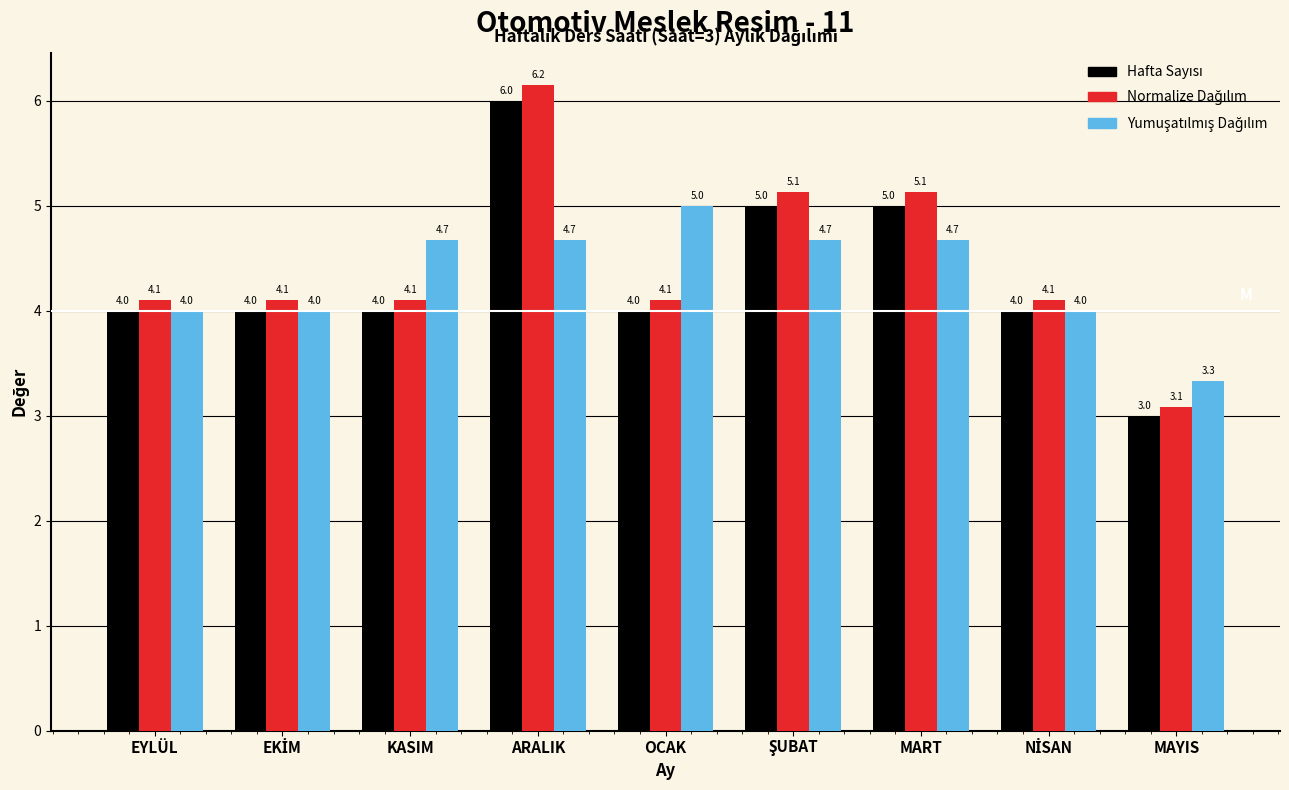

What is the total value across all series at KASIM?

12.8